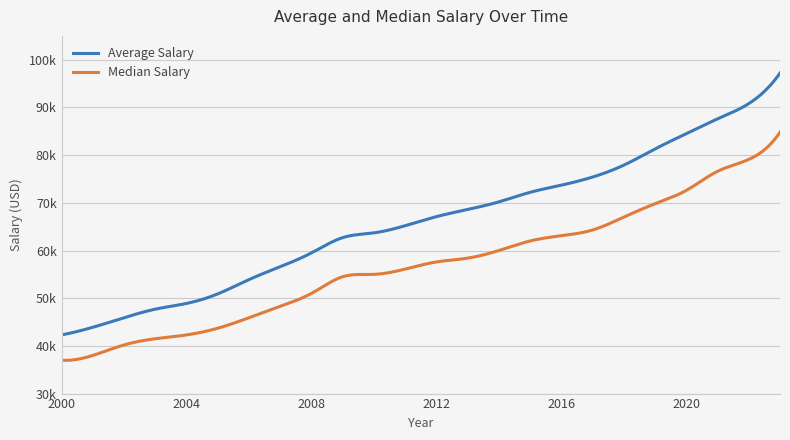

Does the chart have visible grid lines?

Yes